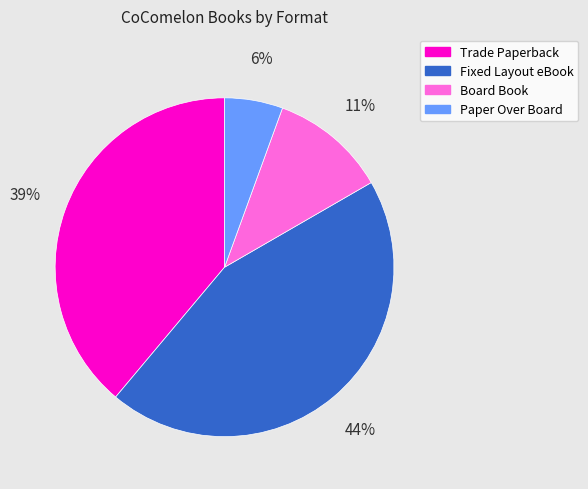

Is there any slice that represents more than half of the pie?

No